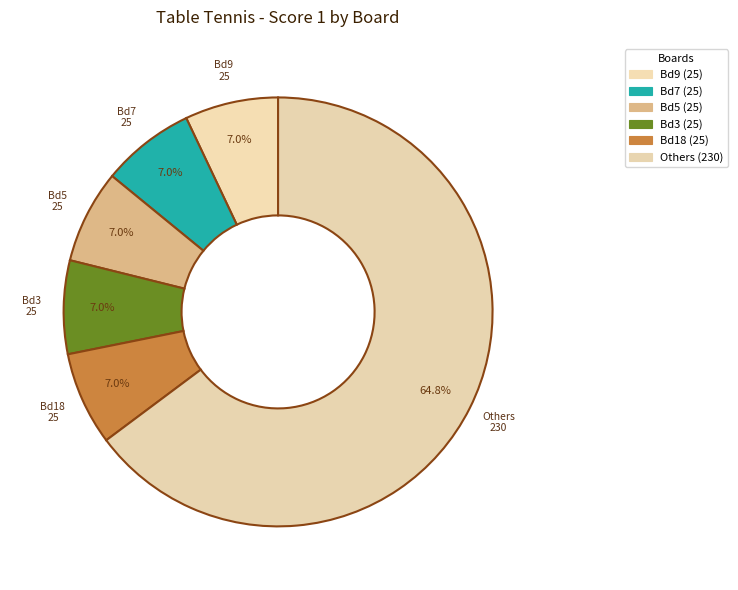

How many segments does this pie chart have?

6